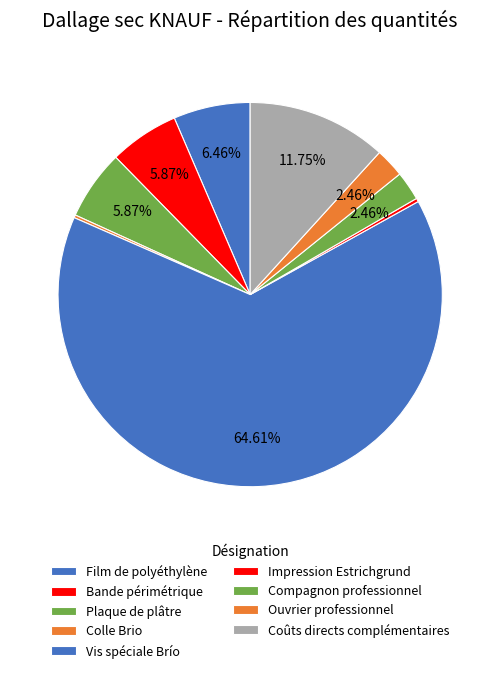

Is there any slice that represents more than half of the pie?

Yes